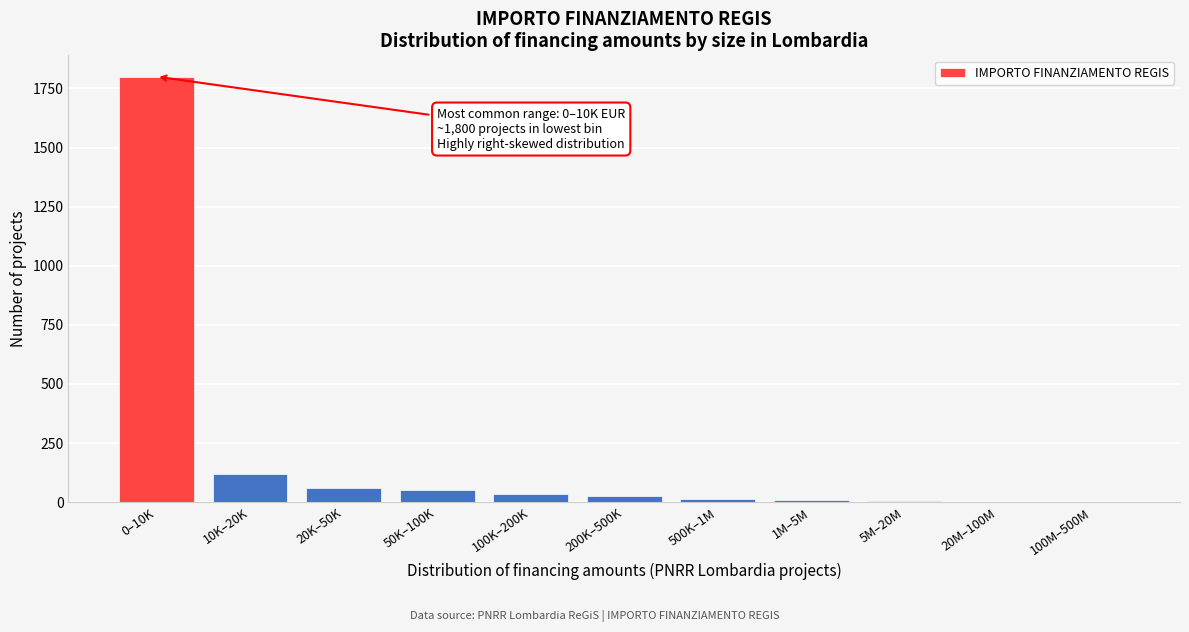

What is the change in value from 0–10K to 10K–20K?

-1680